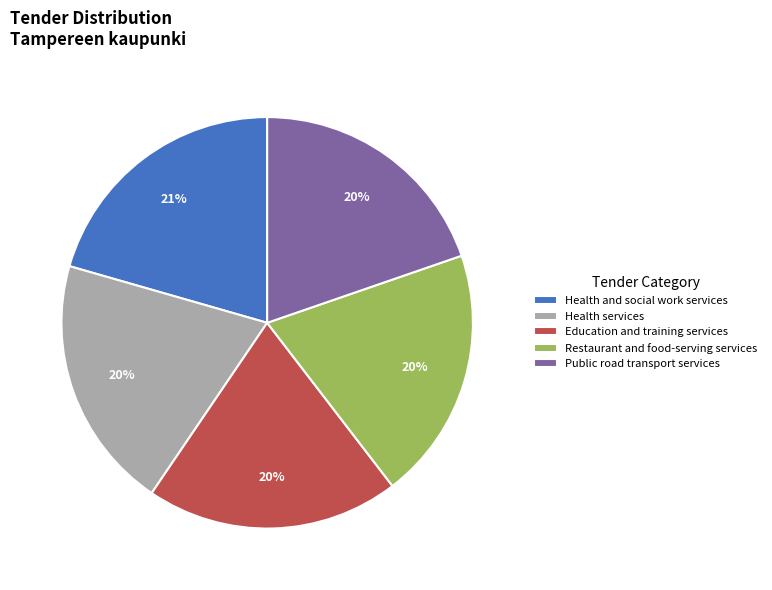

Does any single category account for the majority?

No